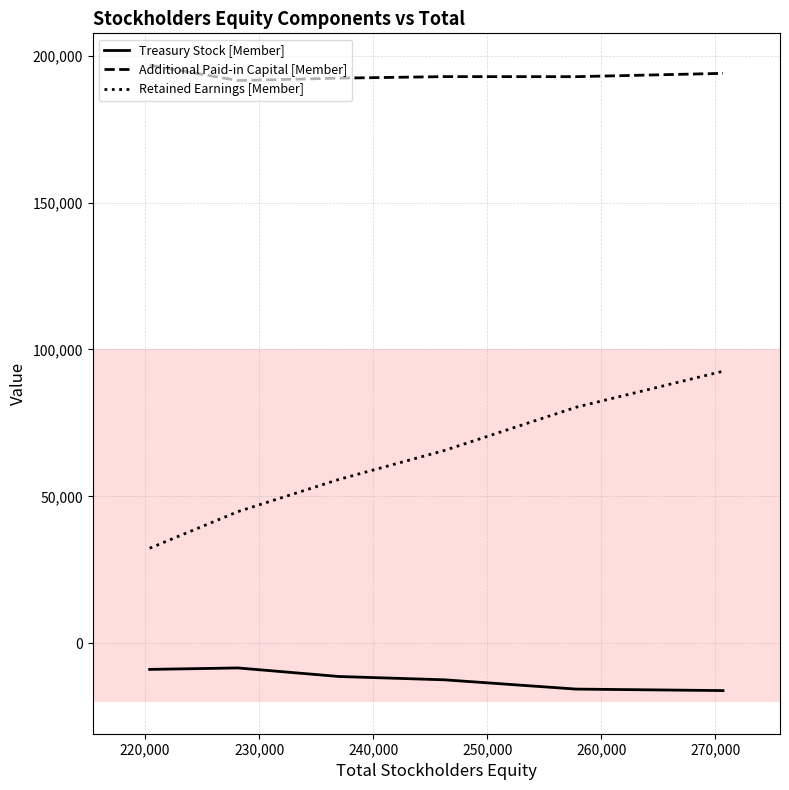

List the series in order of their peak value, highest first.

Additional Paid-in Capital [Member], Retained Earnings [Member], Treasury Stock [Member]